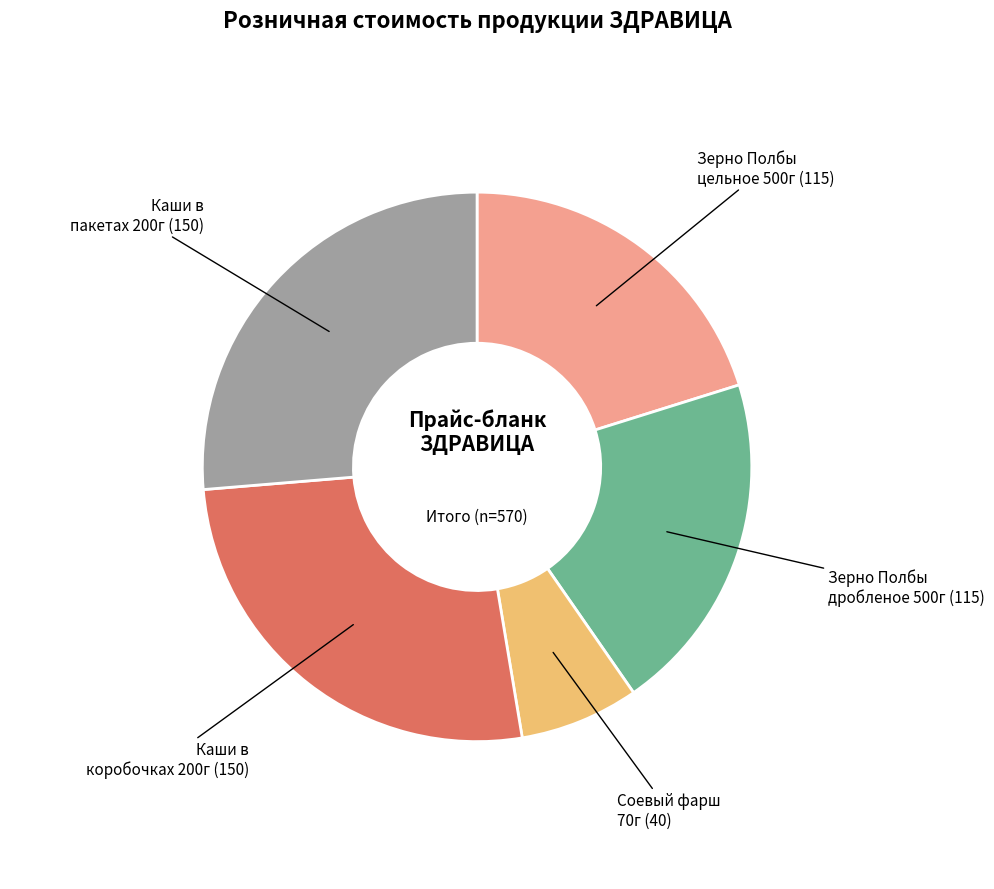

Does any single category account for the majority?

No